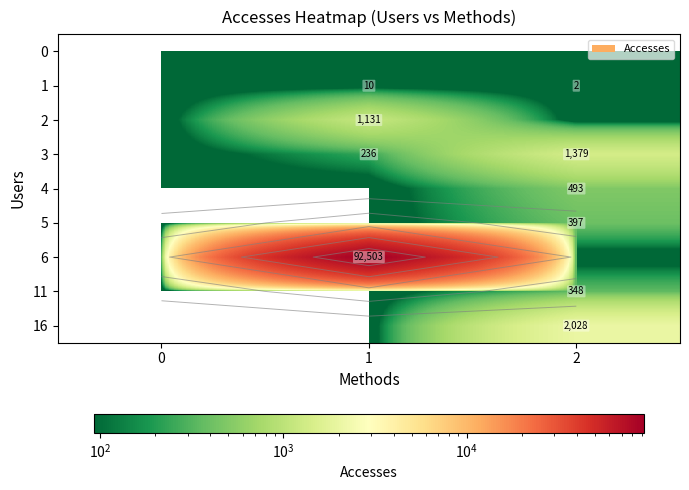

At which category is the sum across all series the highest?

1